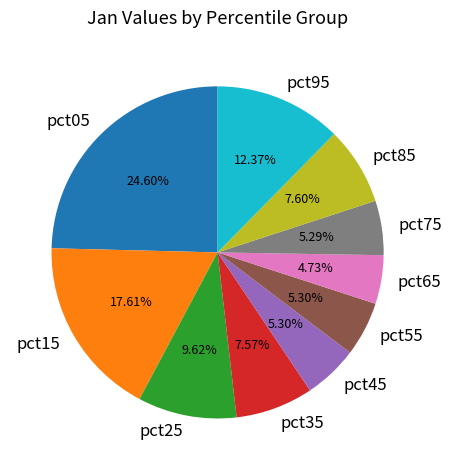

What percentage is the pct65 slice, to the nearest percent?

5%